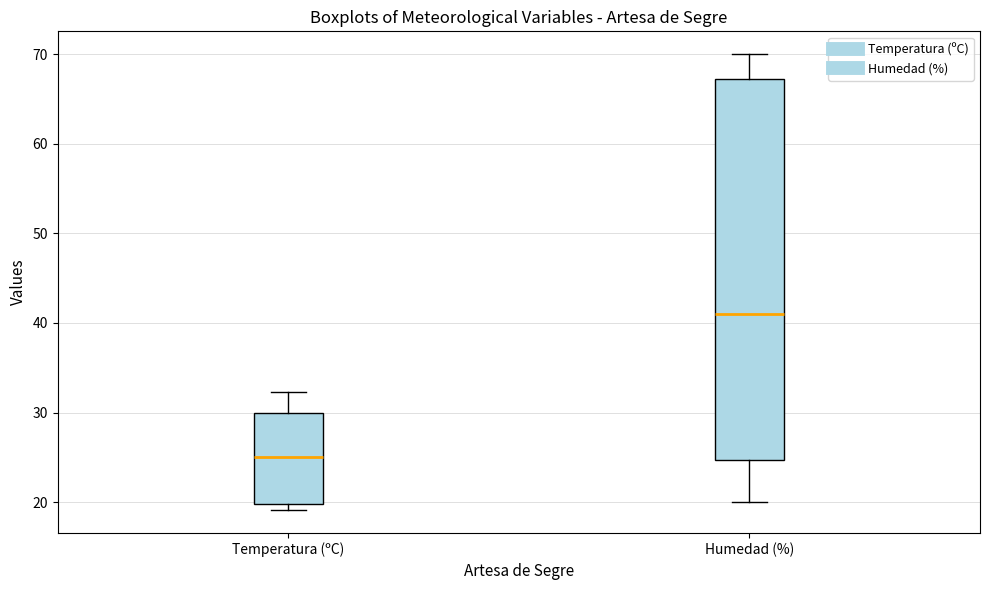

Reading left to right, read every box against the y-axis: the position of its median line, the range the box covers, and the ends of its whiskers. The values are not printed on the chart, so give them approximately, as read against the axis.

Temperatura (ºC): median 25, box 20 to 30, whiskers 19 to 32
Humedad (%): median 41, box 25 to 67, whiskers 20 to 70